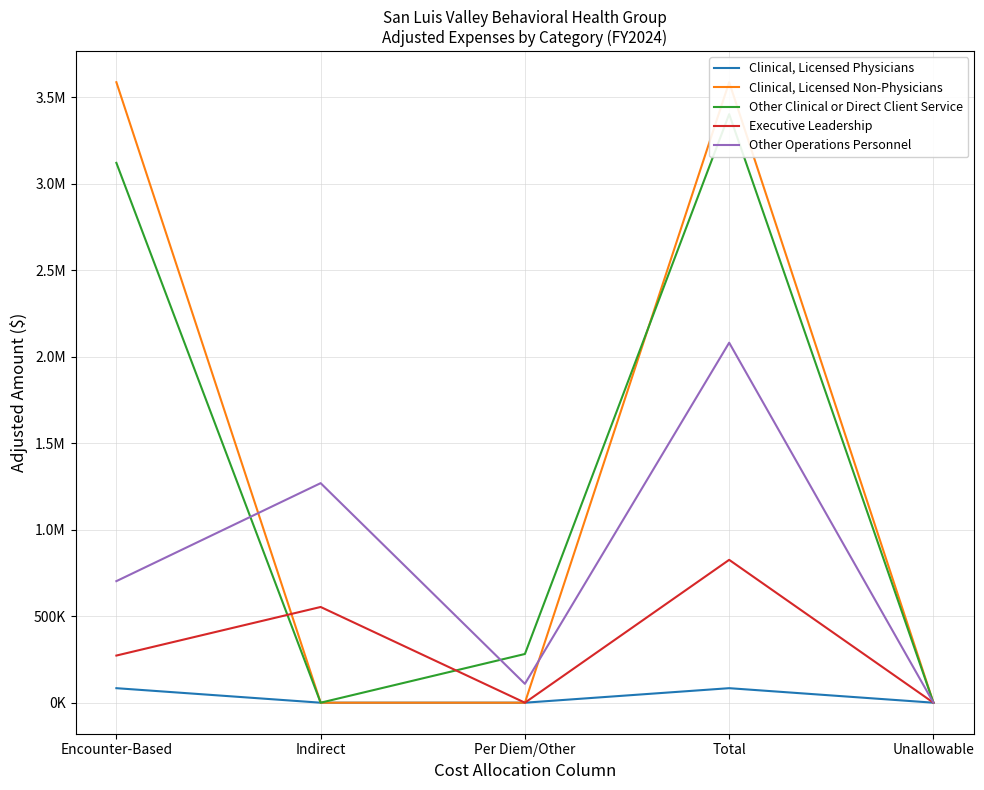

Which label corresponds to the smallest value in the chart?

Indirect